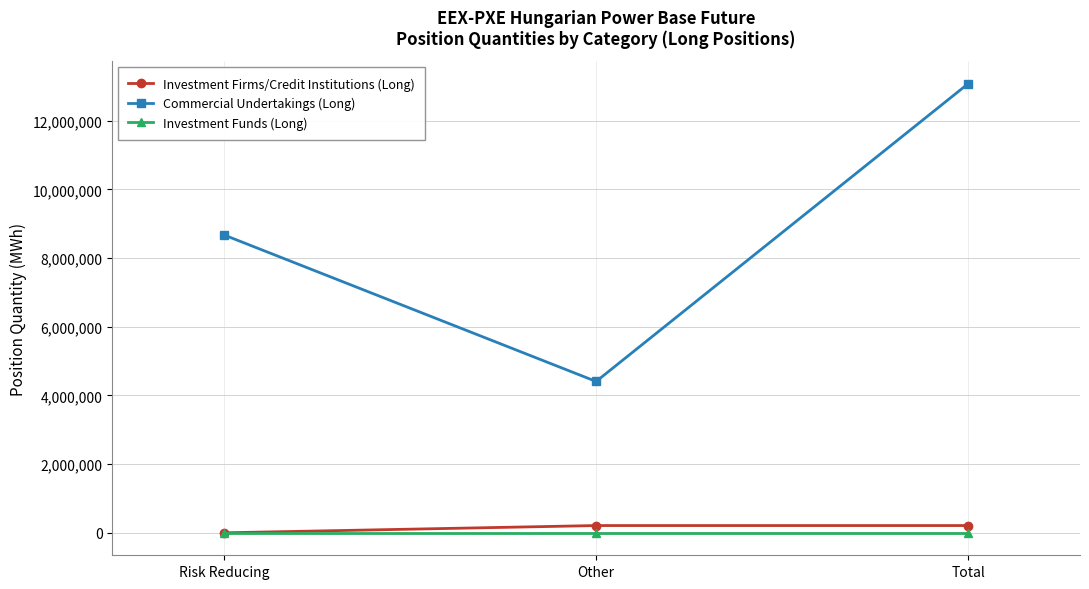

What position from the left is Other?

2